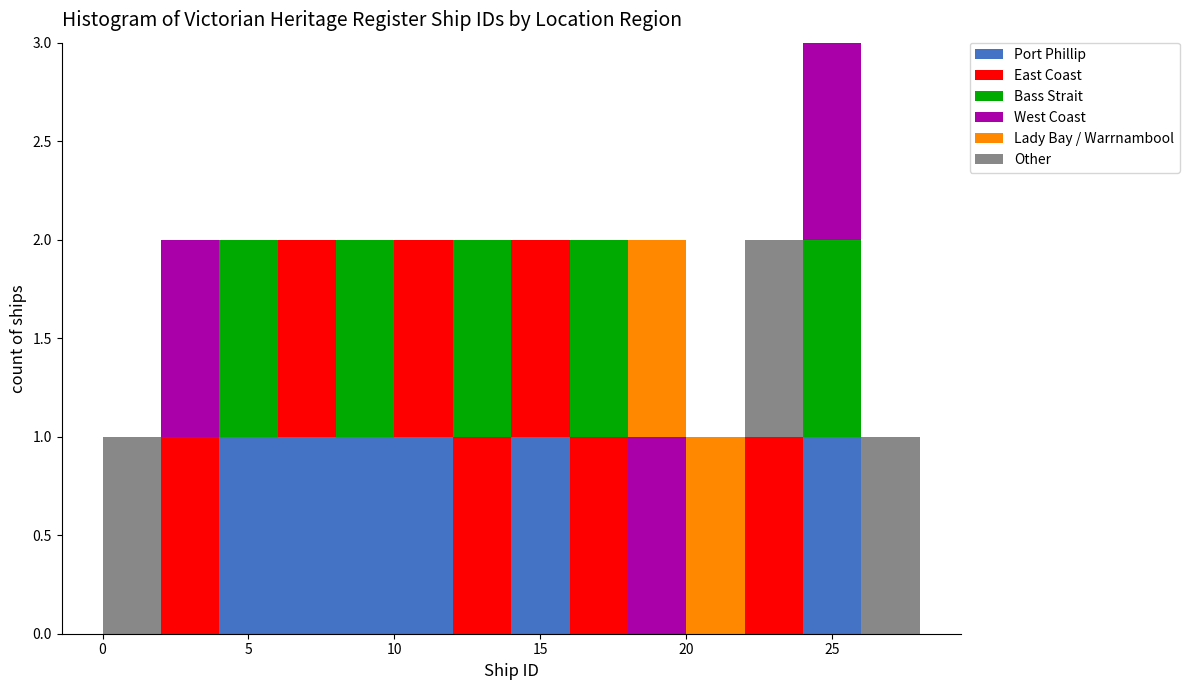

Which range on the x-axis has the tallest stacked bar (by total height)?

24 to 26